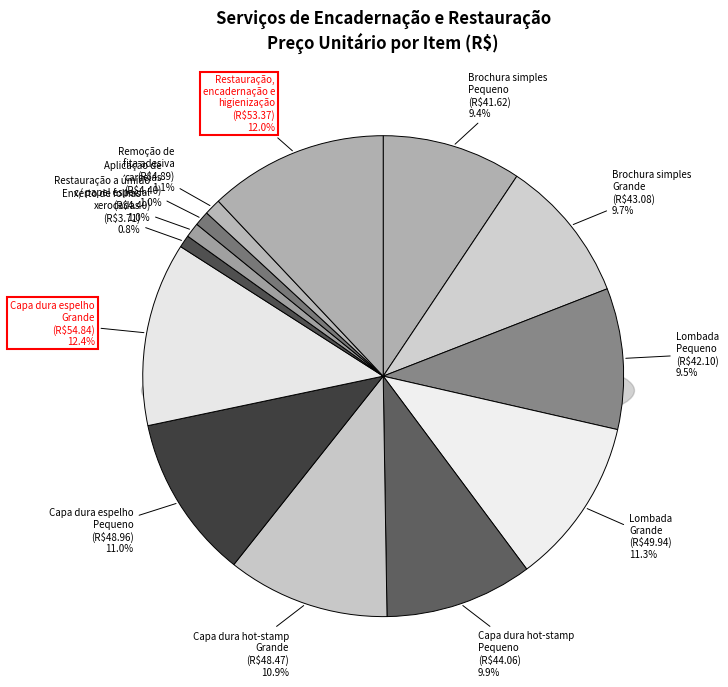

What is the smallest slice in the pie chart?

Enxerto de folhas
xerocadas